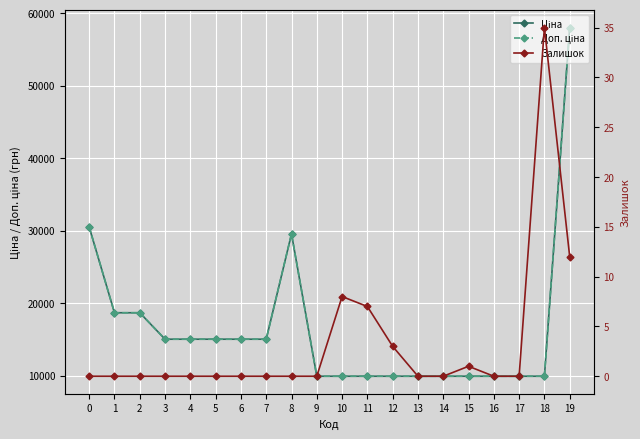

What is the total value across all series at 6?

30038.4